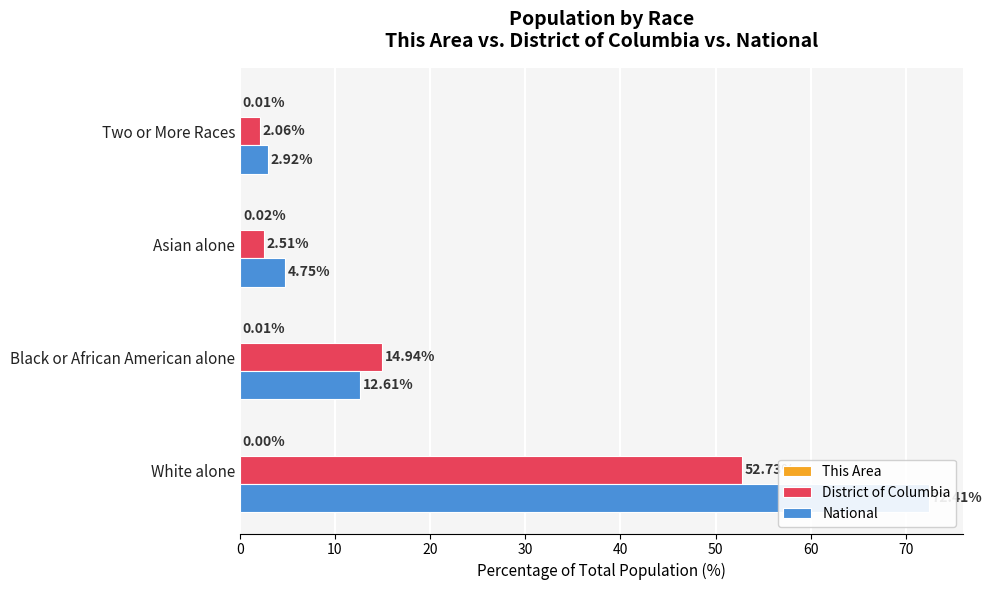

Reading left to right, extract all data points from this chart.

This Area: 0.0	0.0	0.0	0.0
District of Columbia: 52.7	14.9	2.5	2.1
National: 72.4	12.6	4.8	2.9